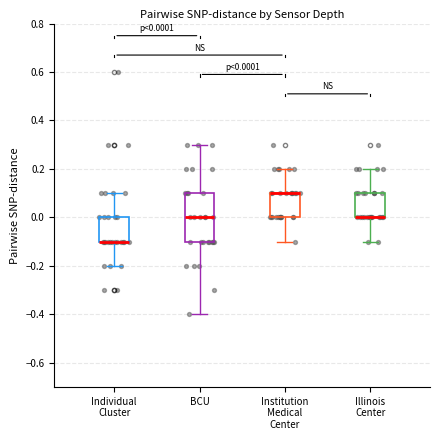

Comparing the boxes themselves (not the whiskers), which one is the tallest?

BCU